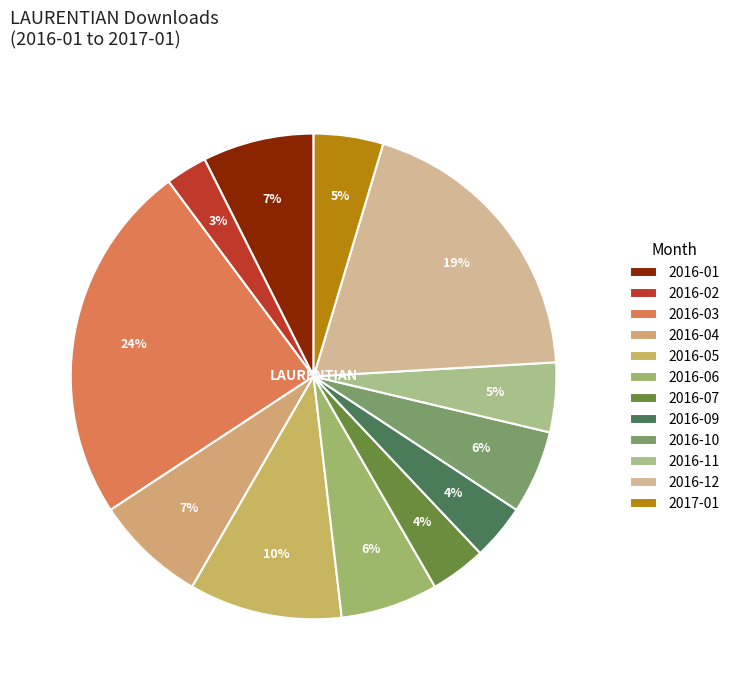

Is the sum of 2016-07 and 2016-12 greater than half?

No